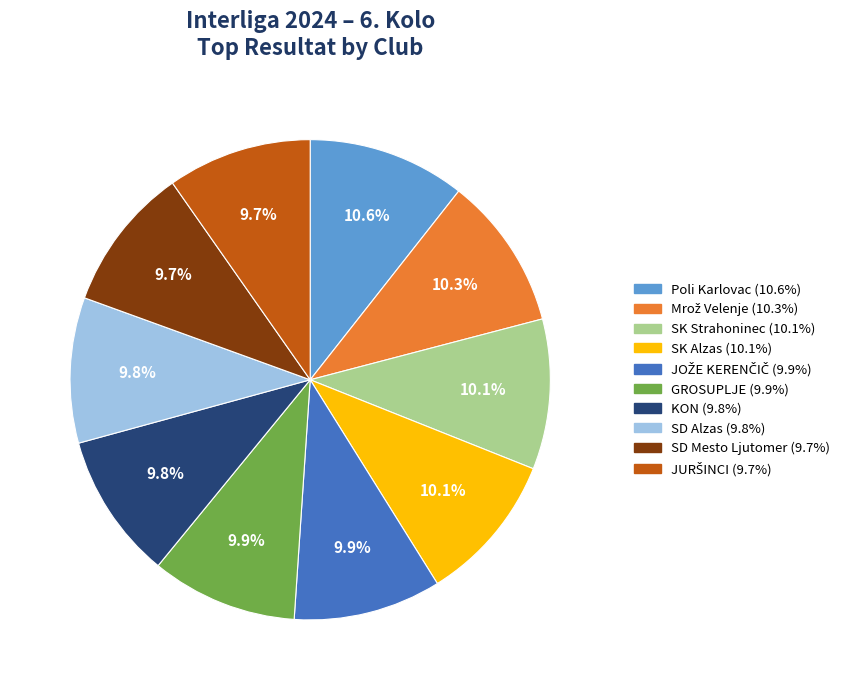

What portion of the pie excludes SD Mesto Ljutomer?

90.3%